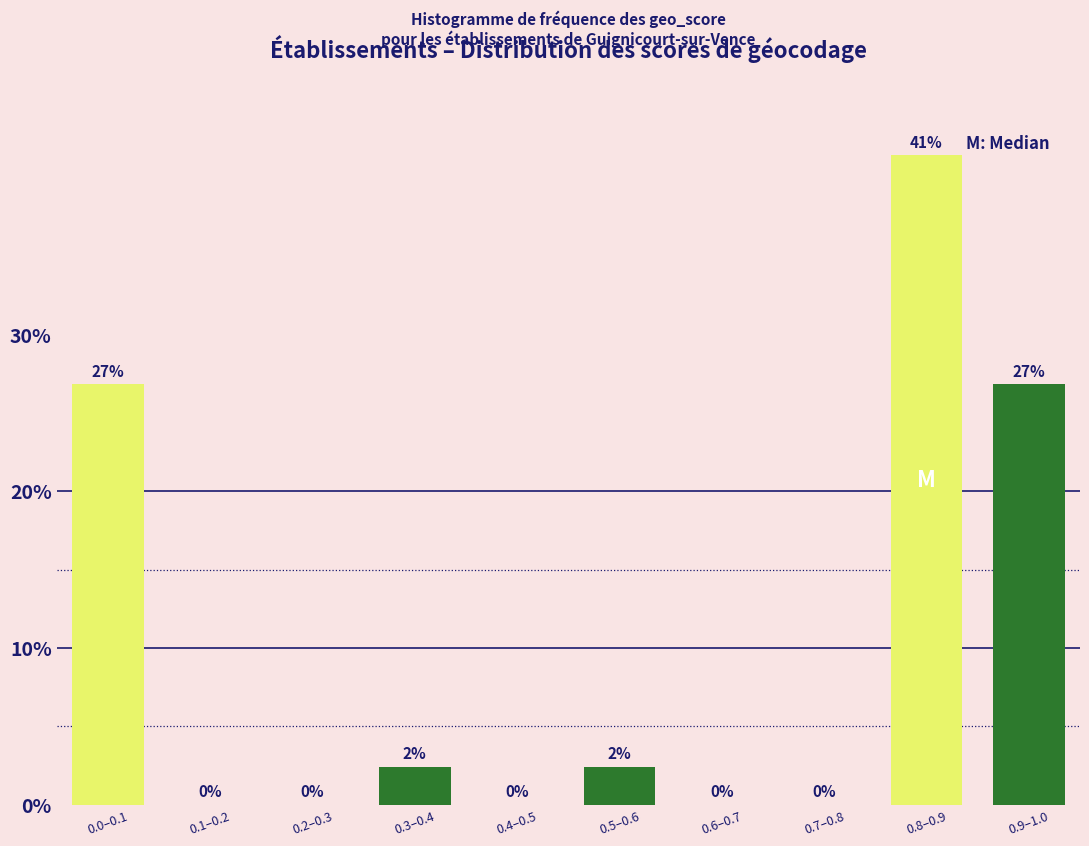

Between 0.4–0.5 and 0.5–0.6, which is larger?

0.5–0.6